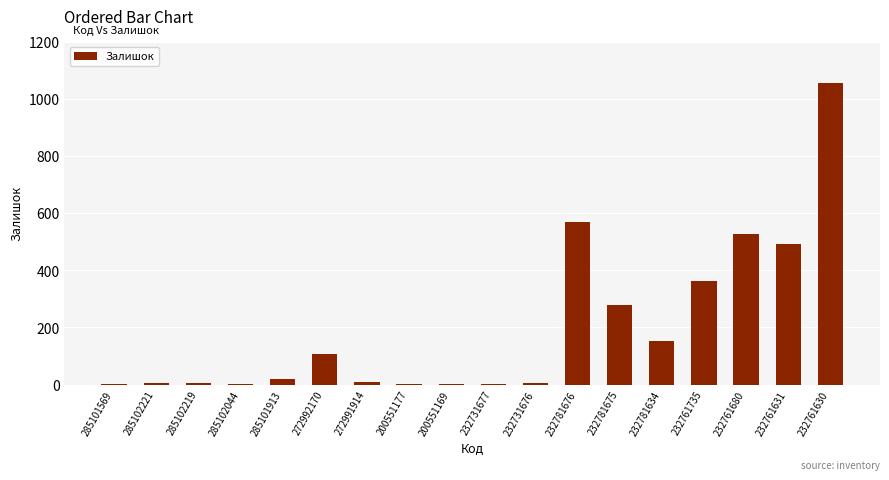

Which label corresponds to the largest value in the chart?

232761630